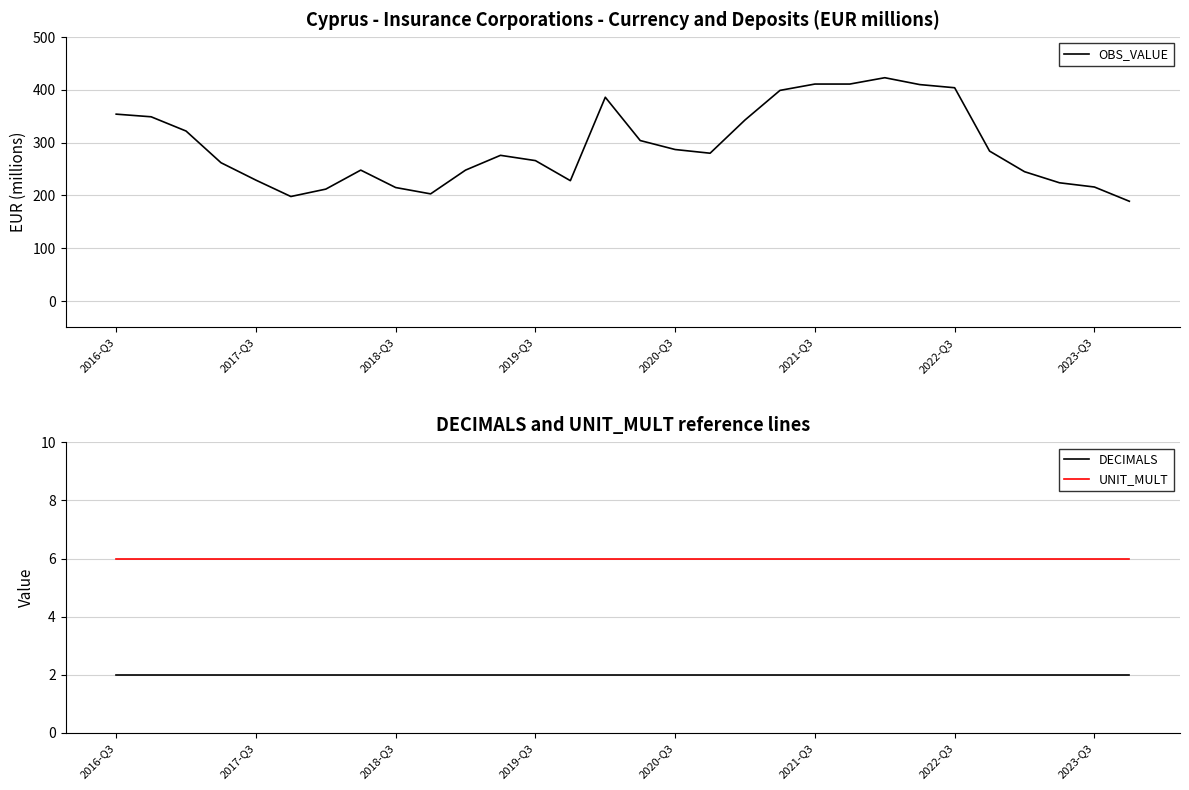

The DECIMALS series shows 2 at 2019-Q3. True or false?

True